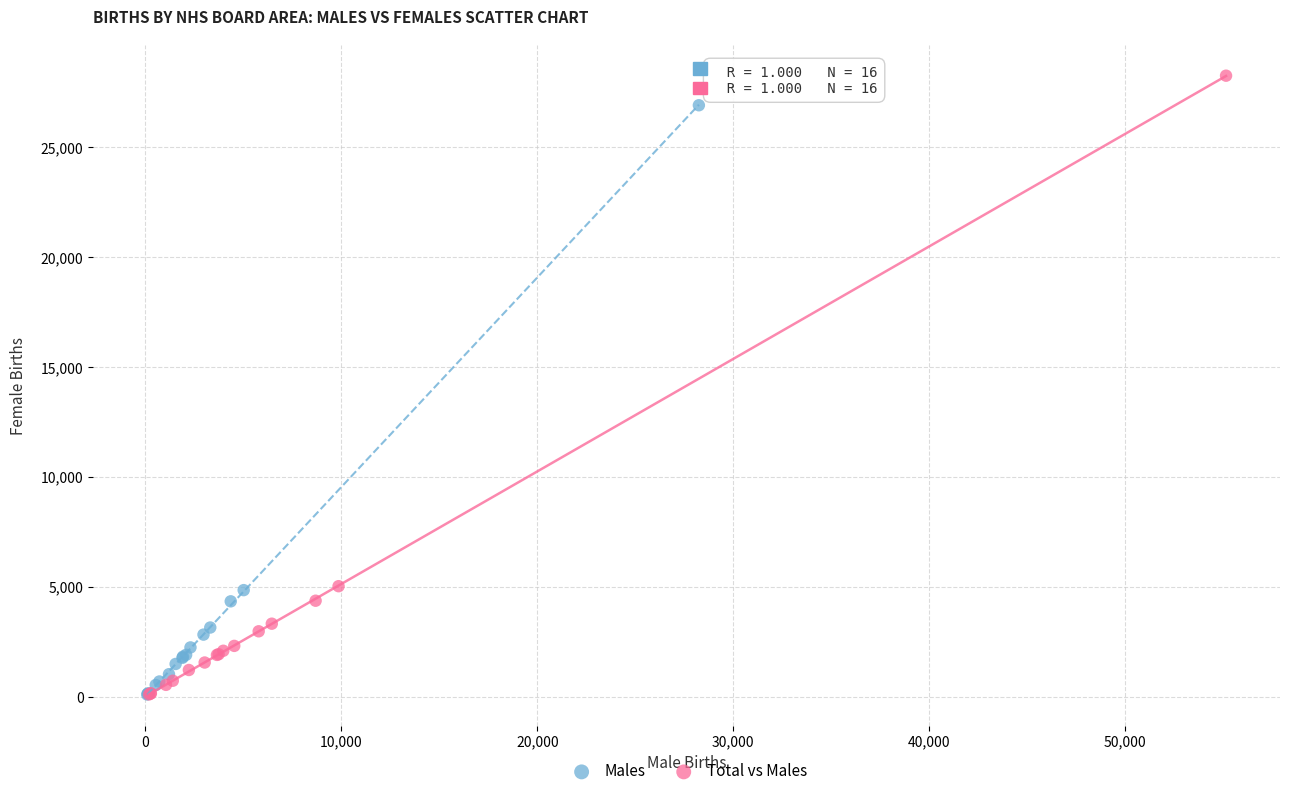

Which series has the largest Y range (max minus min)?

Total vs Males